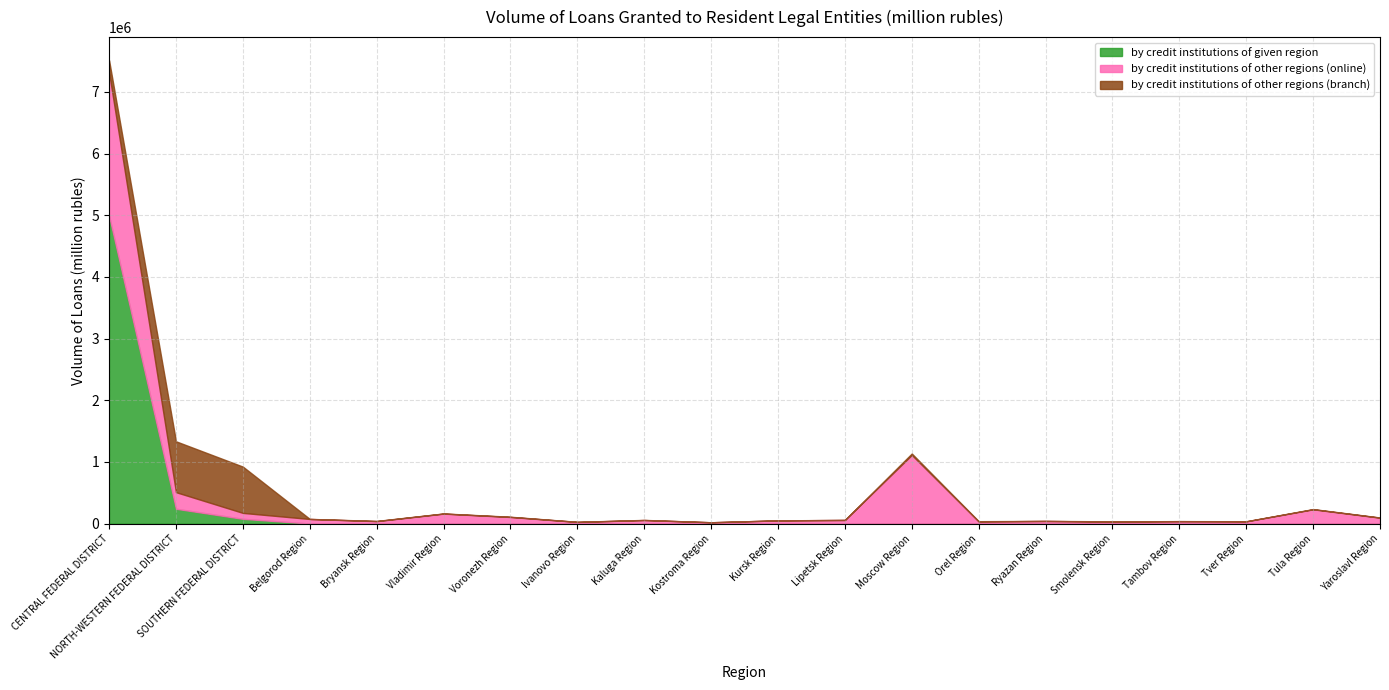

What is the difference between the maximum and minimum values in the by credit institutions of given region series?

4991618